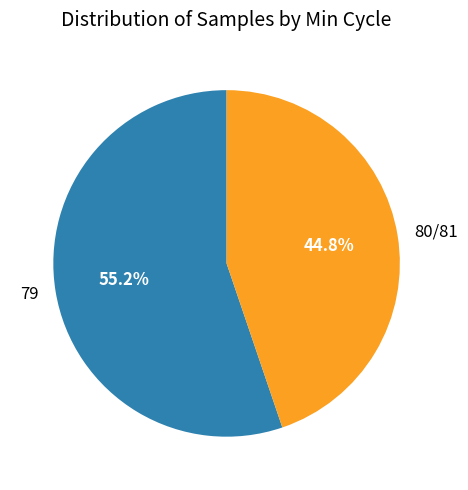

What is the ratio of the value at 79 to the value at 80/81?

1.2